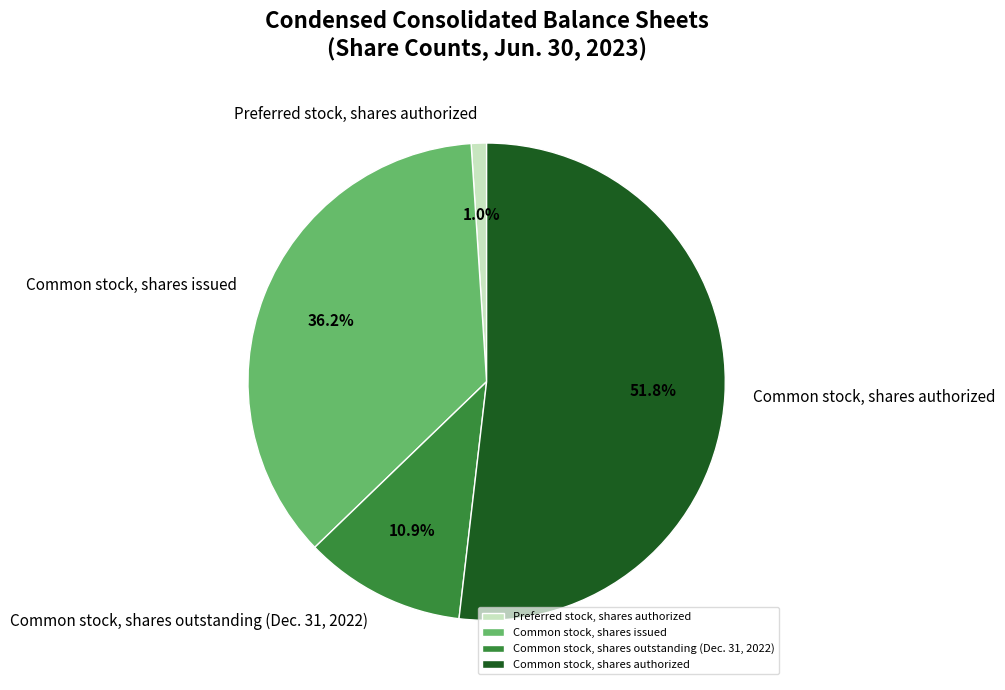

The Common stock, shares authorized slice represents 52% of the pie. True or false?

True